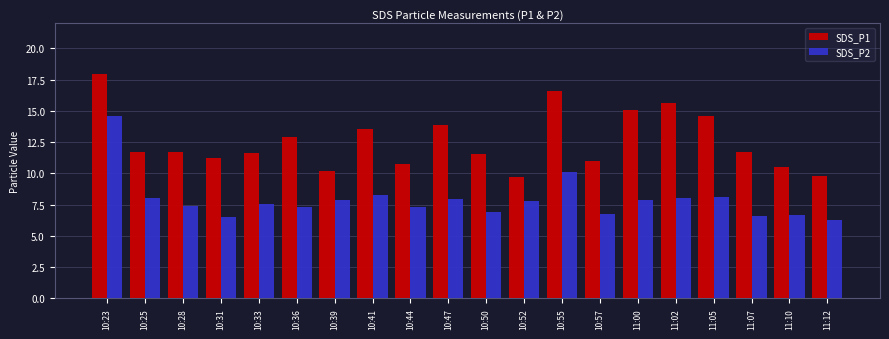

Is the value of SDS_P2 at 10:41 greater than the value of SDS_P1 at 10:47?

No